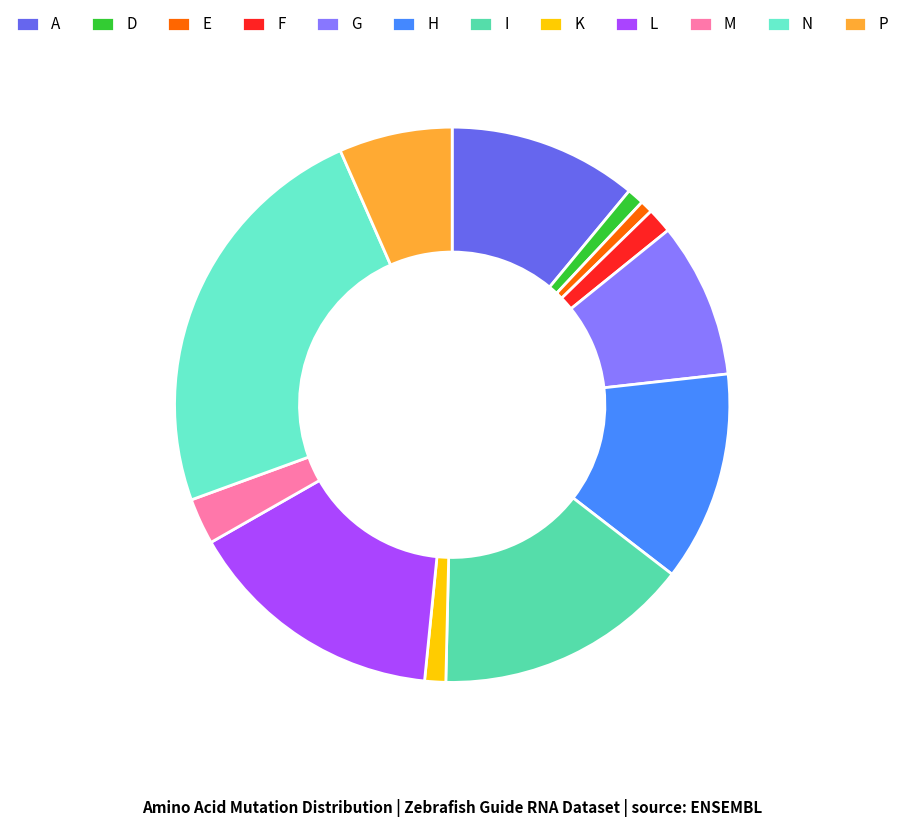

Which slice is the largest?

N